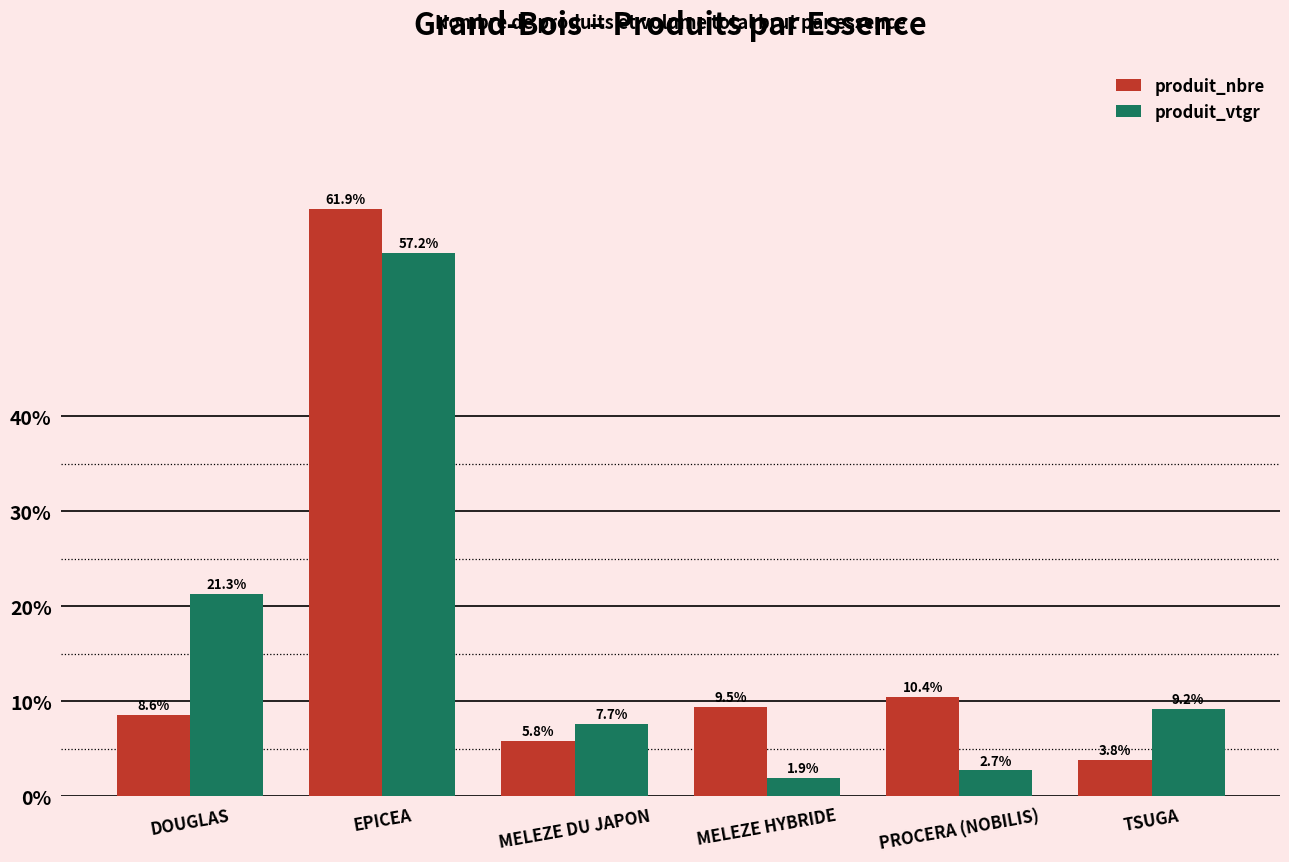

Reading left to right, extract all data points from this chart.

produit_nbre: DOUGLAS=8.6	EPICEA=61.9	MELEZE DU JAPON=5.8	MELEZE HYBRIDE=9.5	PROCERA (NOBILIS)=10.4	TSUGA=3.8
produit_vtgr: DOUGLAS=21.3	EPICEA=57.2	MELEZE DU JAPON=7.7	MELEZE HYBRIDE=1.9	PROCERA (NOBILIS)=2.7	TSUGA=9.2